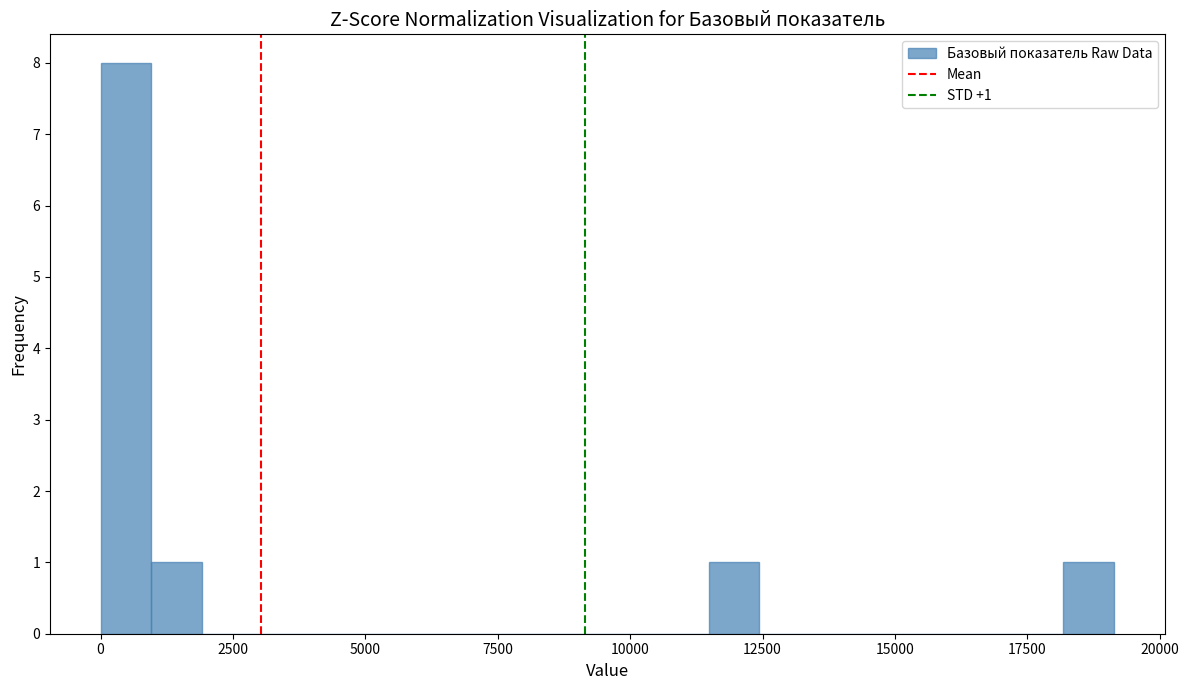

Read against the x-axis, roughly where is the centre of the tallest bar?

500